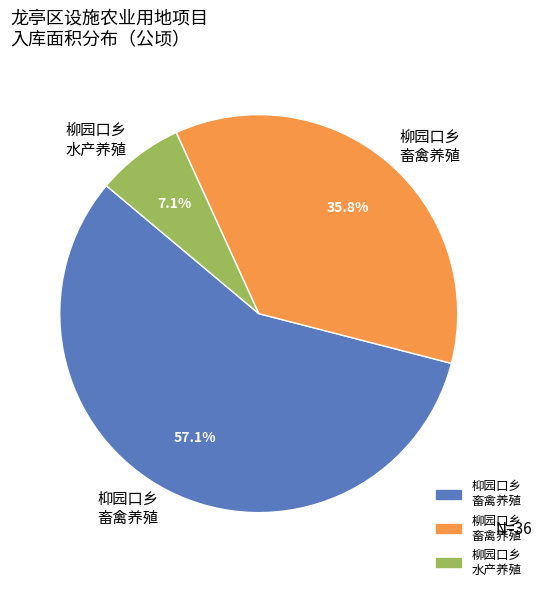

Rank the categories by value from lowest to highest.

柳园口乡 水产养殖, 柳园口乡 畜禽养殖, 枊园口乡 畜禽养殖